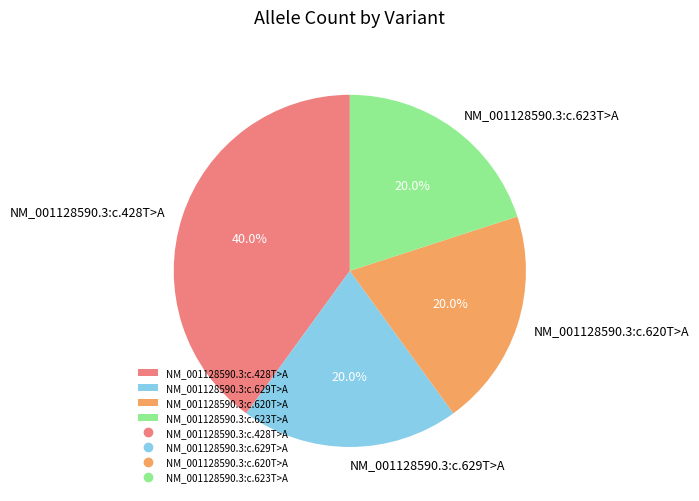

What percentage do NM_001128590.3:c.620T>A and NM_001128590.3:c.428T>A together represent?

60.0%